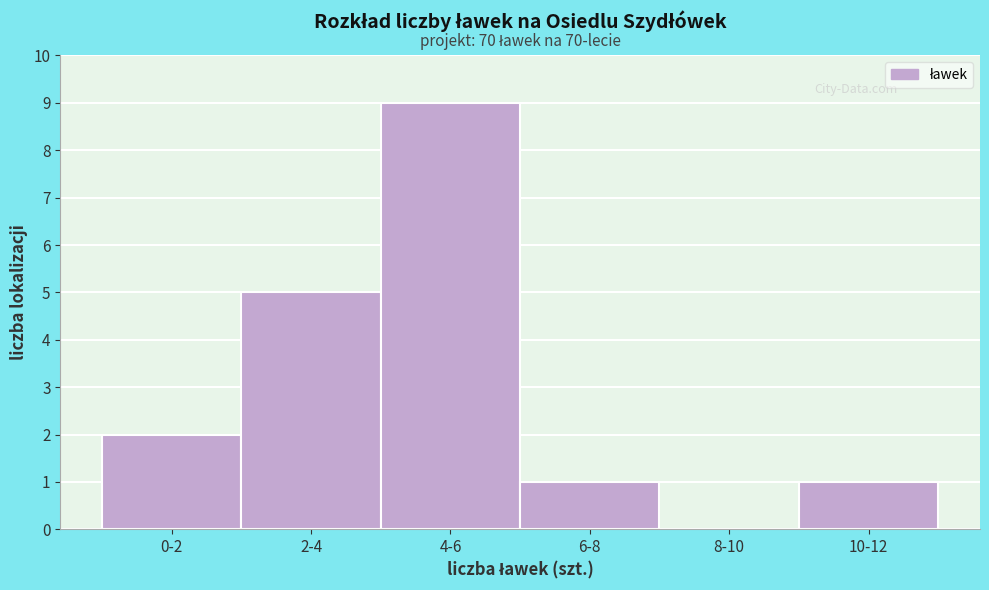

Reading left to right, what are all the values shown in this chart?

0-2=2	2-4=5	4-6=9	6-8=1	8-10=0	10-12=1